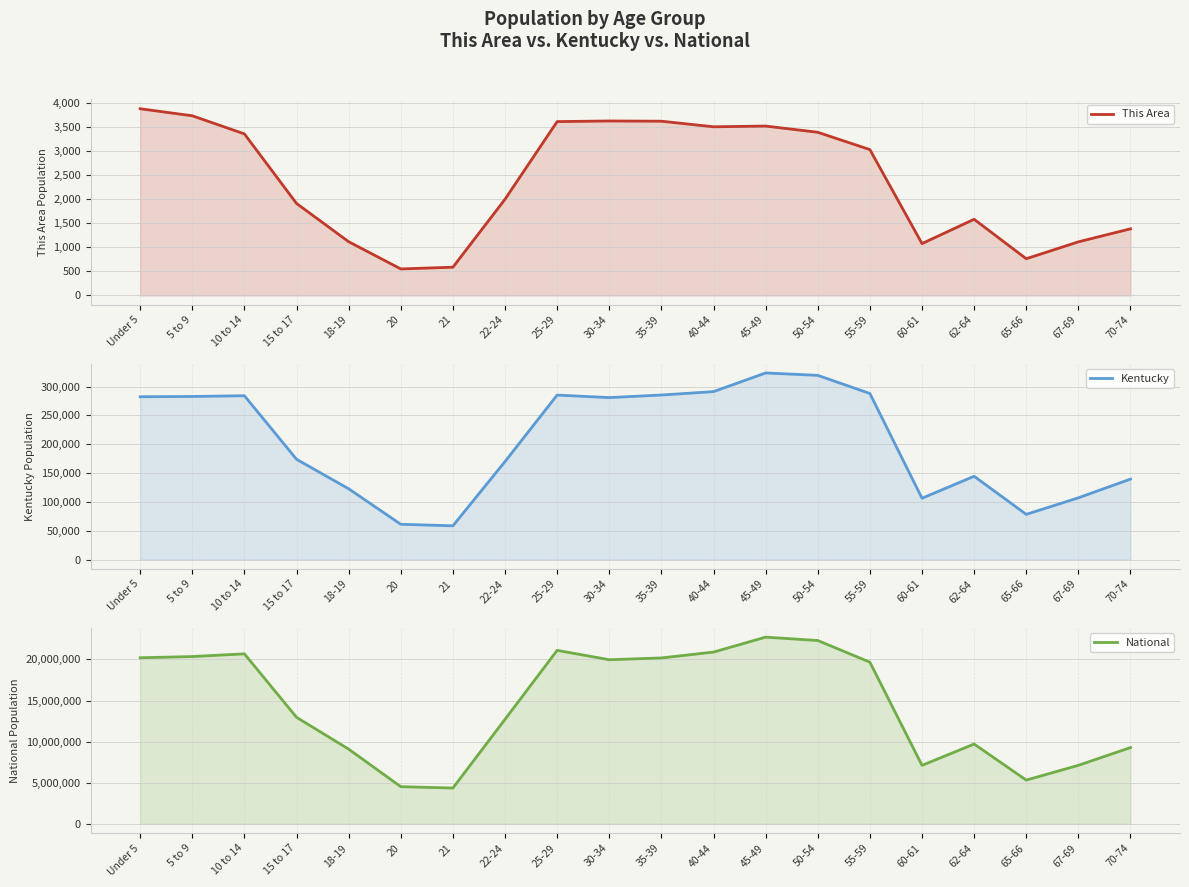

At which label is Kentucky closest to 191149?

15 to 17